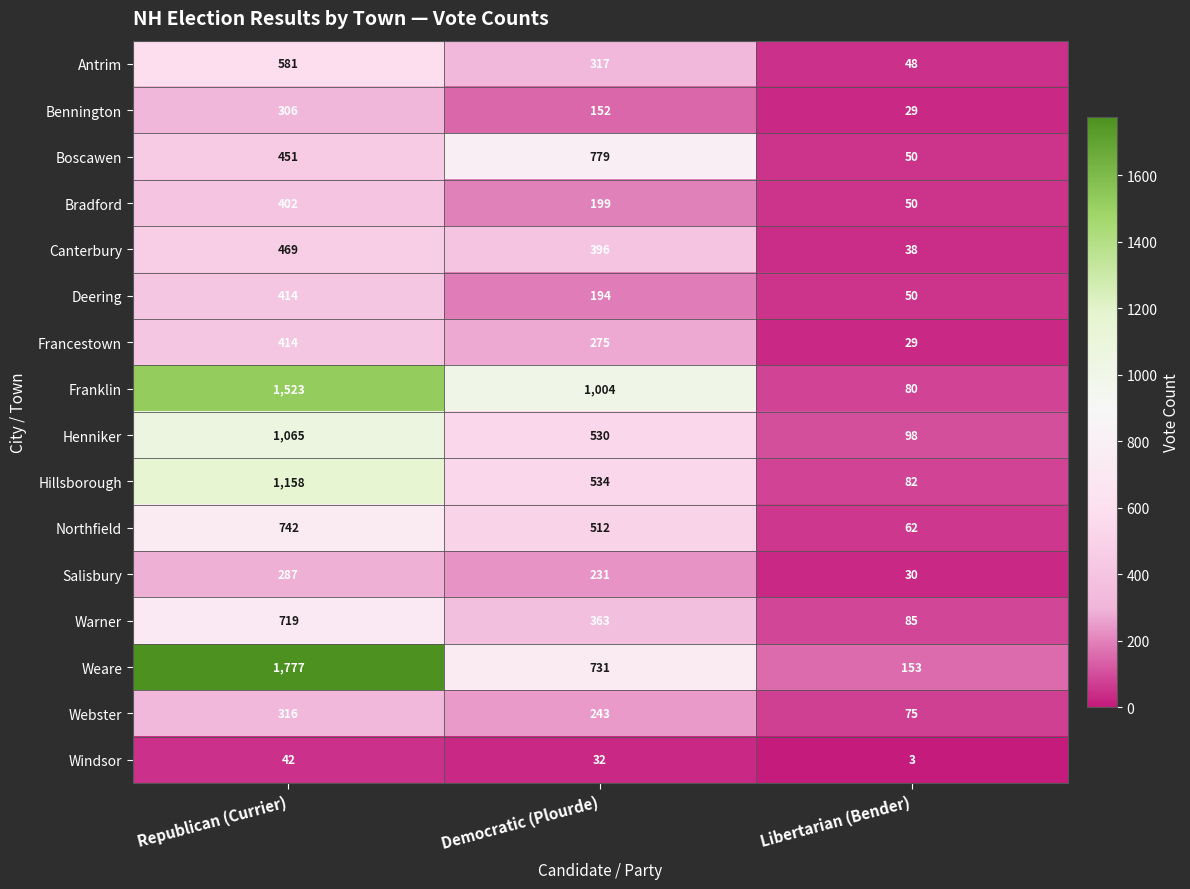

The value of Weare at Libertarian (Bender) is 153. True or false?

True